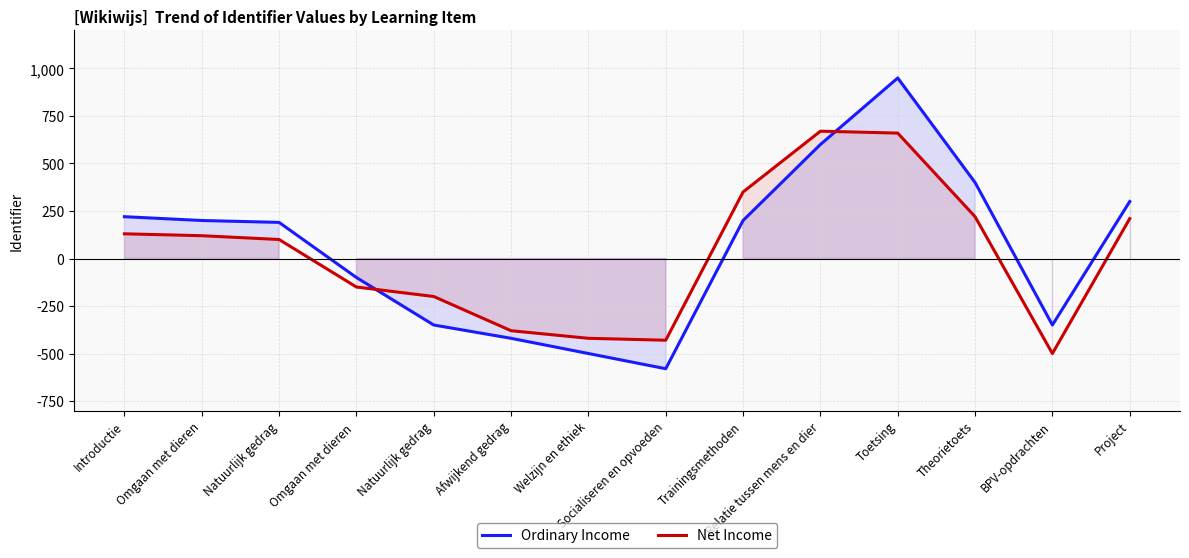

Reading left to right, extract all data points from this chart.

Ordinary Income: 220	200	190	-100	-350	-420	-500	-580	200	600	950	400	-350	300
Net Income: 130	120	100	-150	-200	-380	-420	-430	350	670	660	220	-500	210